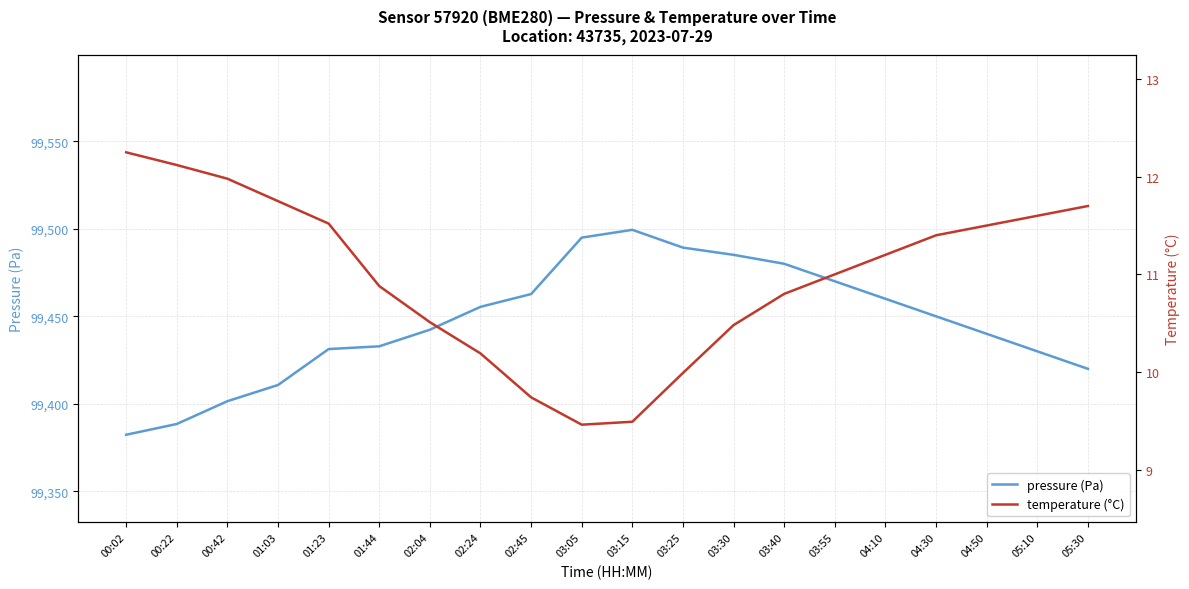

Rank the series by their maximum value, from lowest to highest.

temperature (°C), pressure (Pa)